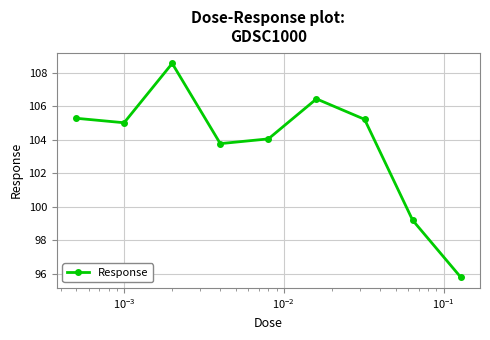

What is the smallest value displayed?

95.8